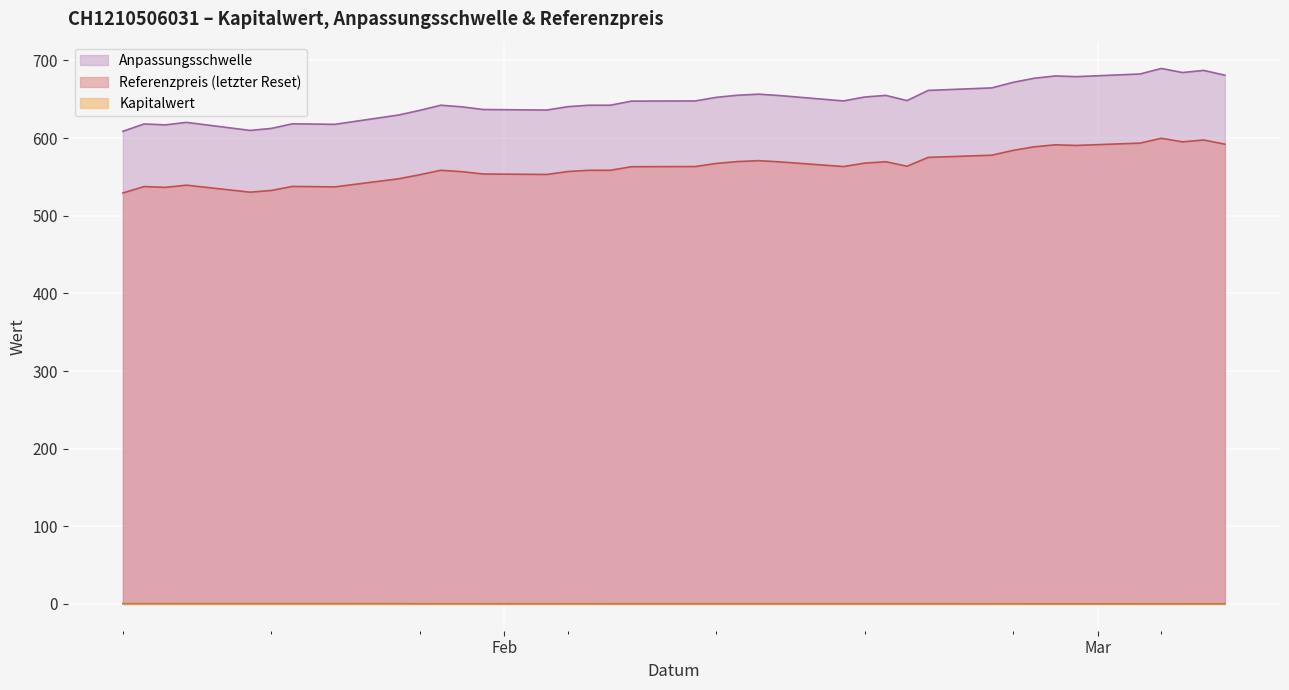

Does the chart display data point markers on the line(s)?

No